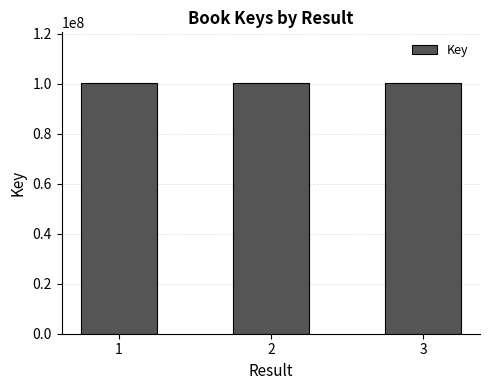

What is the ratio of the value at 1 to the value at 2?

1.0